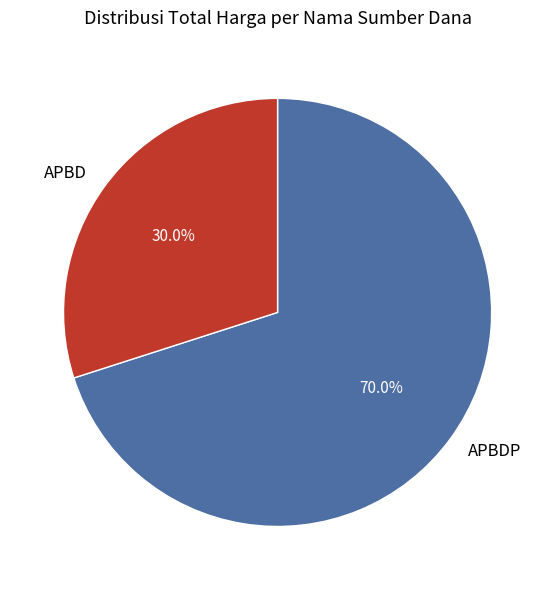

Which slice represents more than half of the pie?

APBDP